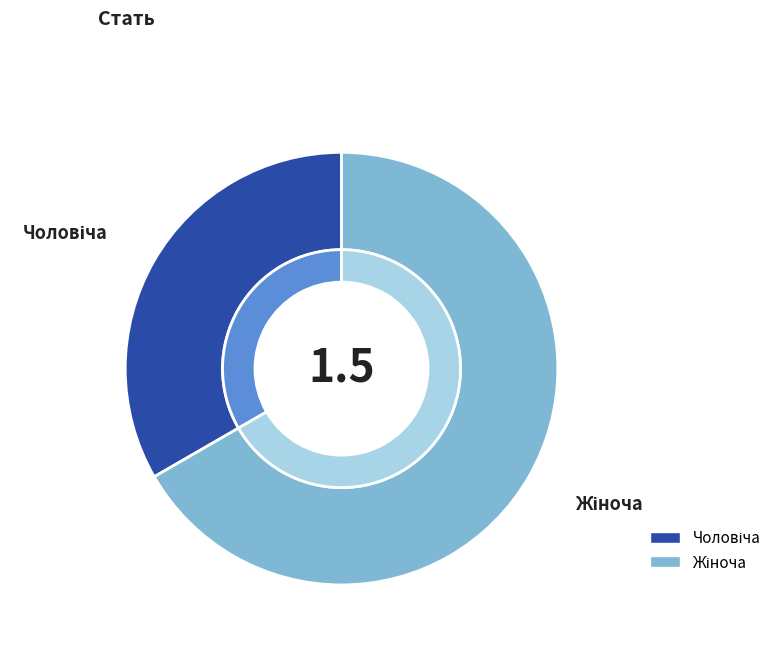

True or false: Жіноча accounts for 67% of the total.

True